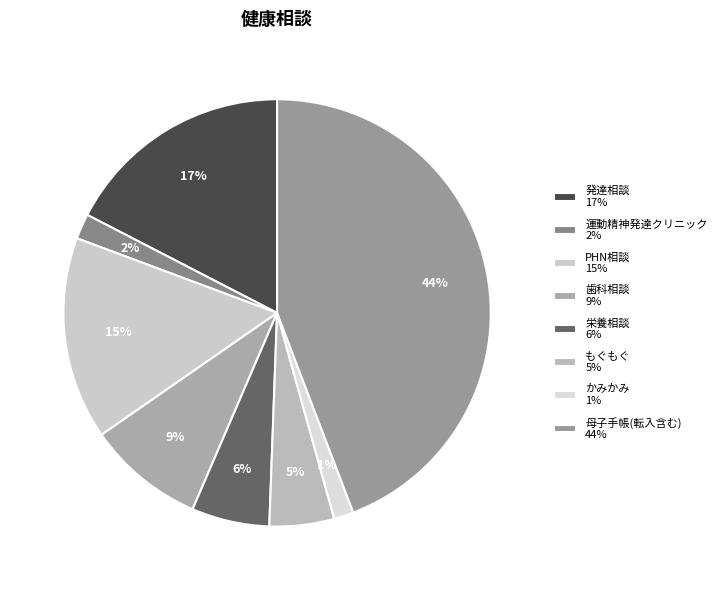

The もぐもぐ slice represents 16% of the pie. True or false?

False